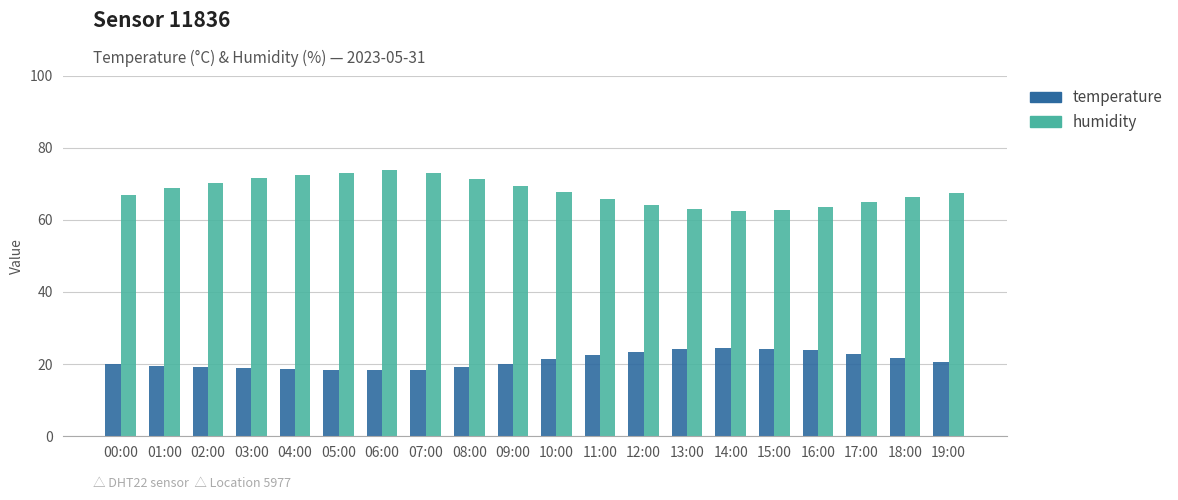

What is the maximum value shown in the chart?

73.8